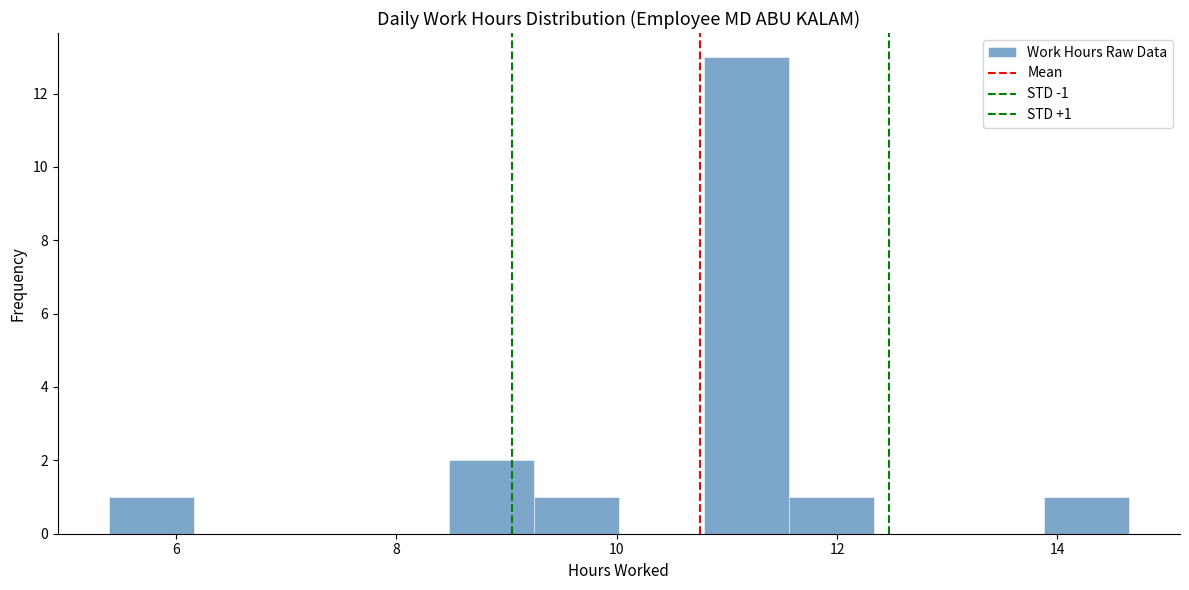

Read against the x-axis, roughly where is the centre of the tallest bar?

11.2